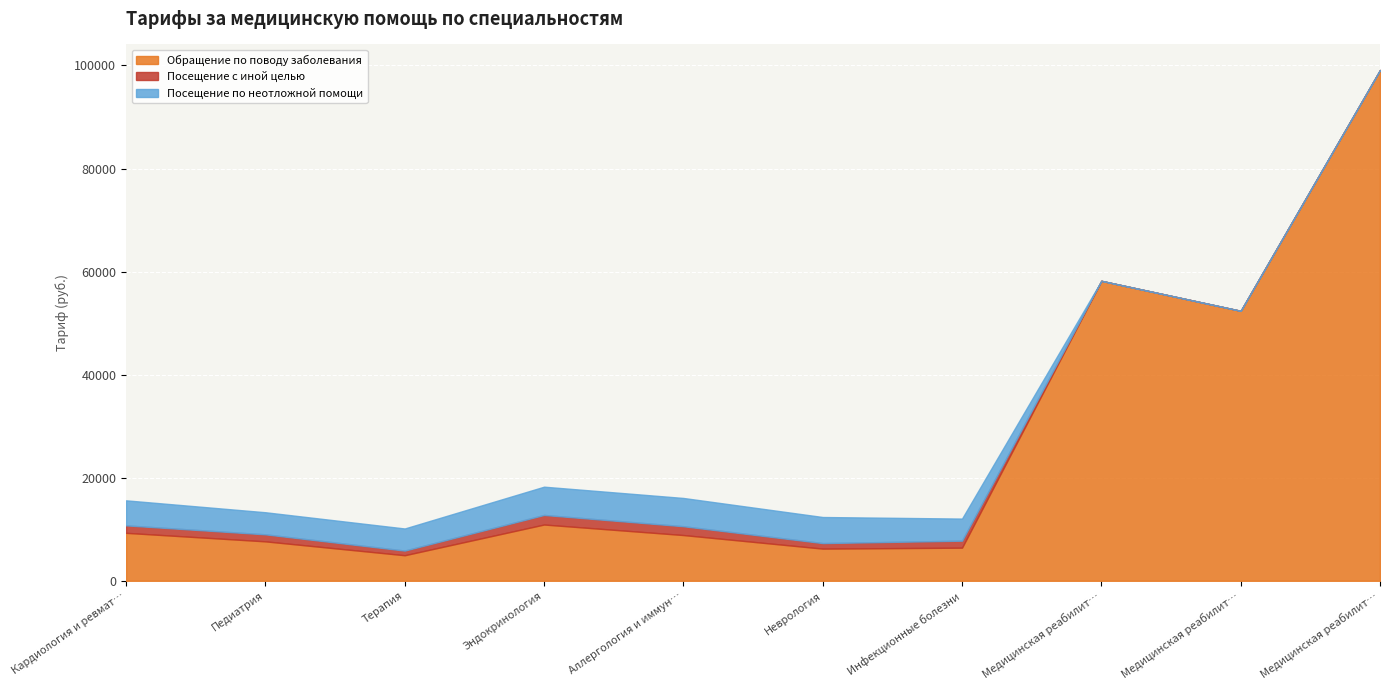

How many lines are shown in the chart?

3